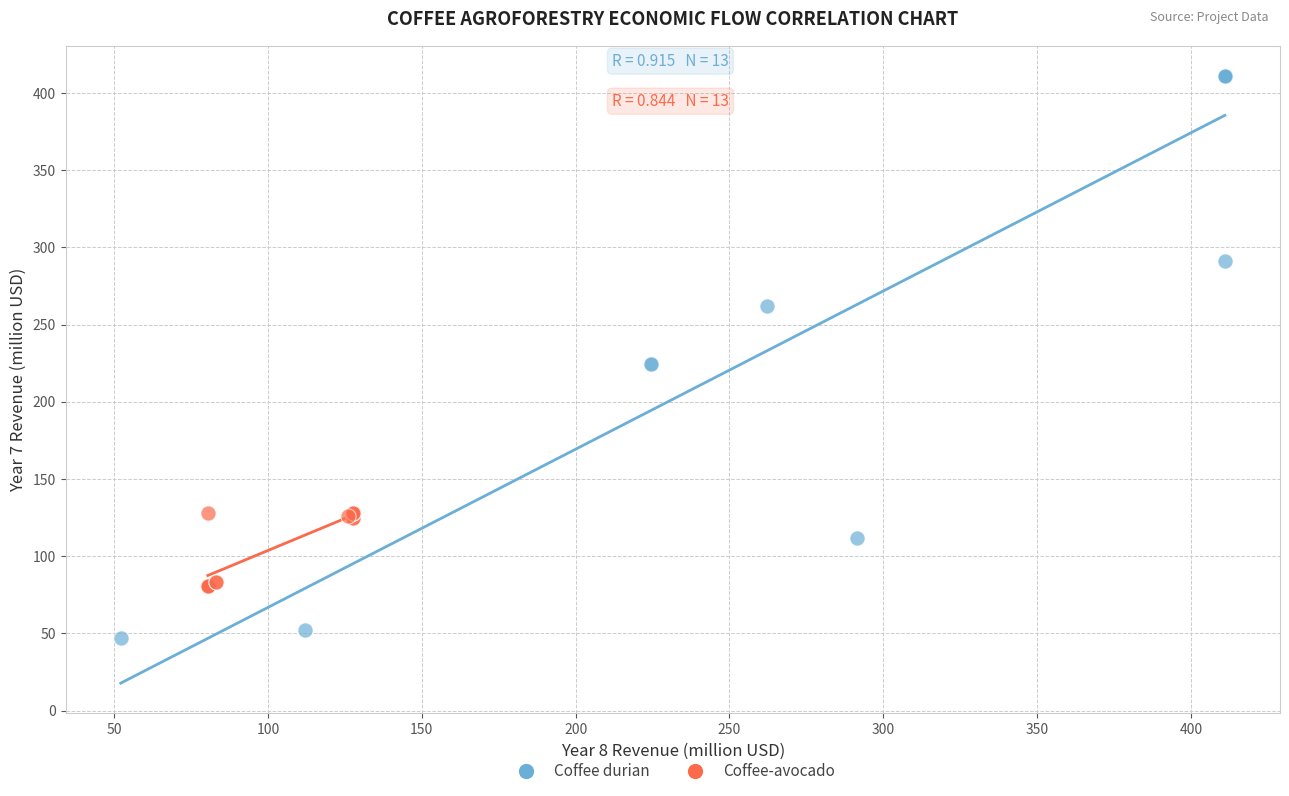

Which series reaches the maximum Y coordinate?

Coffee durian